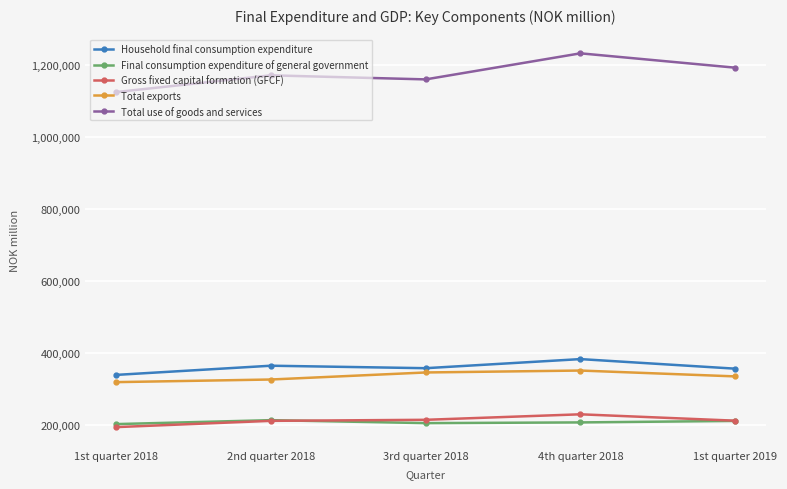

Which series has the widest spread of values?

Total use of goods and services